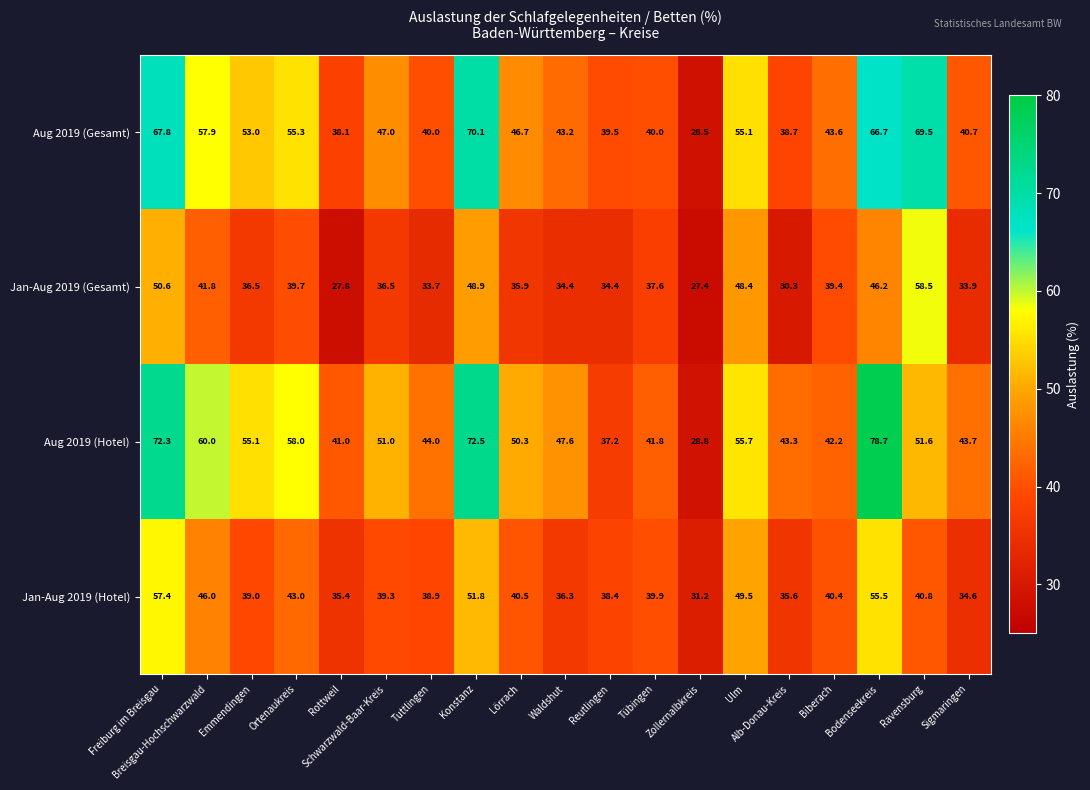

Is it true that Jan-Aug 2019 (Hotel) equals 73.8 at Breisgau-Hochschwarzwald?

False